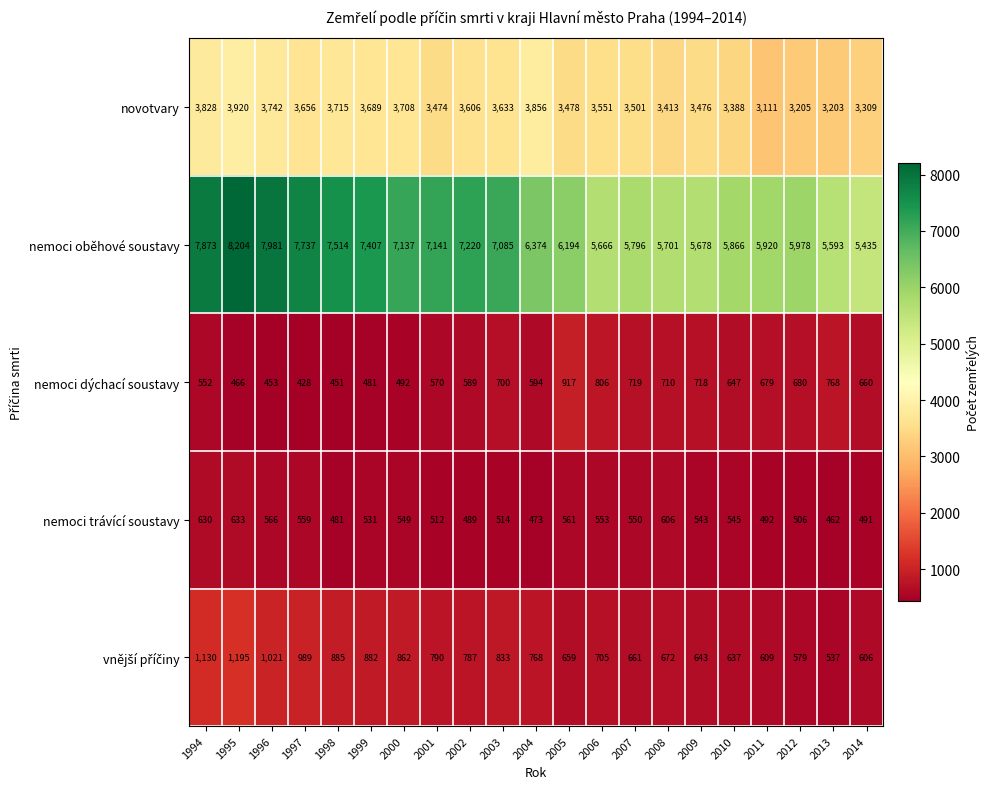

True or false: nemoci dýchací soustavy has a value of 451 at 1998.

True